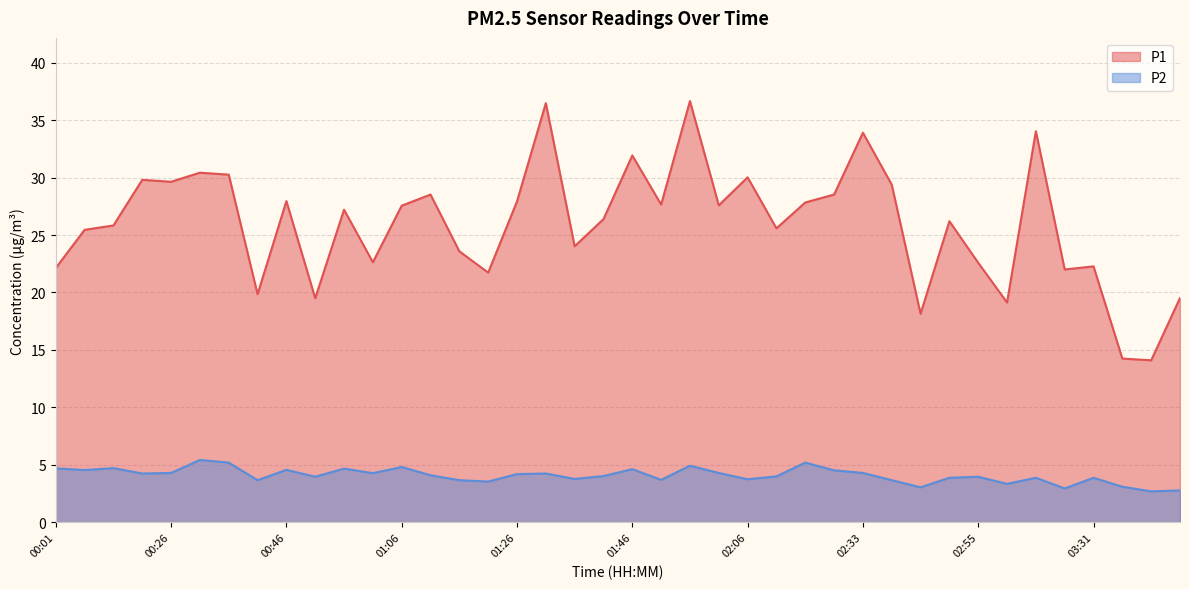

What is the average value of the P2 series?

4.1